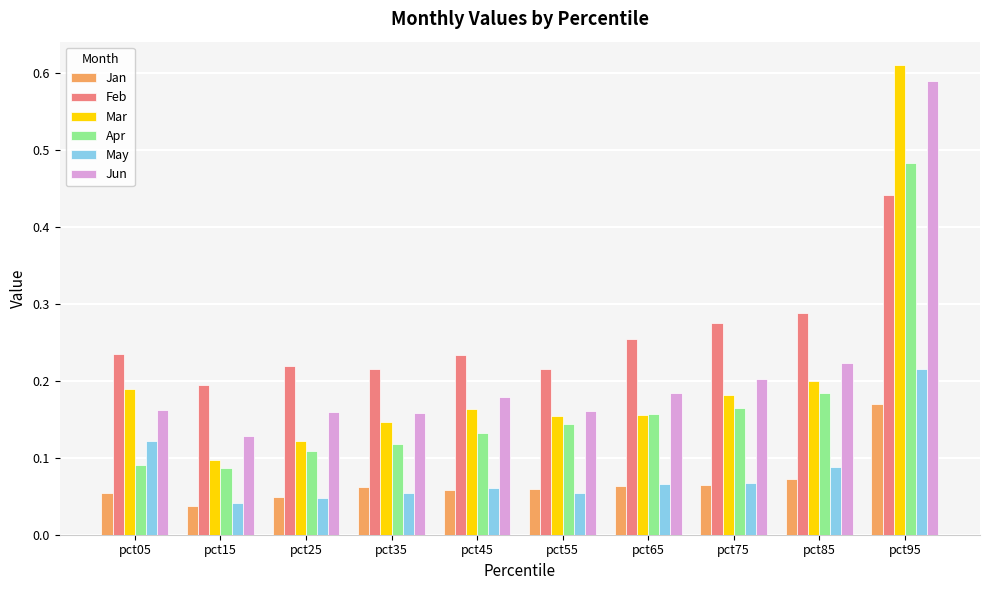

What are all the series names shown in the legend?

Jan, Feb, Mar, Apr, May, Jun